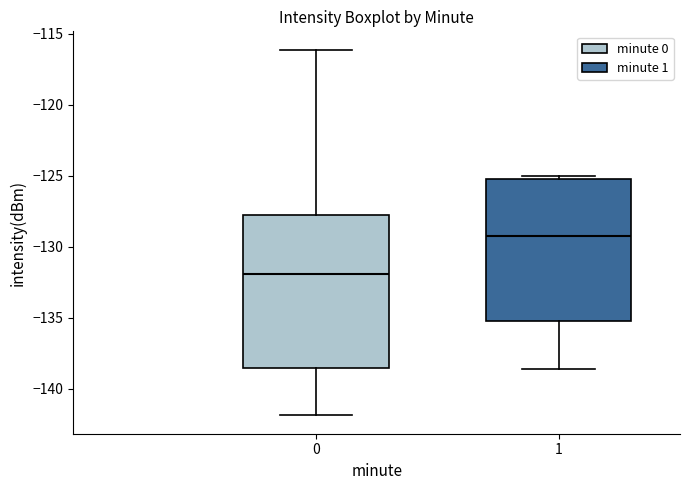

Reading left to right, transcribe this box plot: for each box, give where its median line is, the range the box spans, and where its two whiskers end, as read against the y-axis. The values are not printed on the chart, so give them approximately, as read against the axis.

0: median -132.0, box -138.5 to -128.0, whiskers -142.0 to -116.0
1: median -129.5, box -135.5 to -125.0, whiskers -138.5 to -125.0 (just above the box's upper edge)